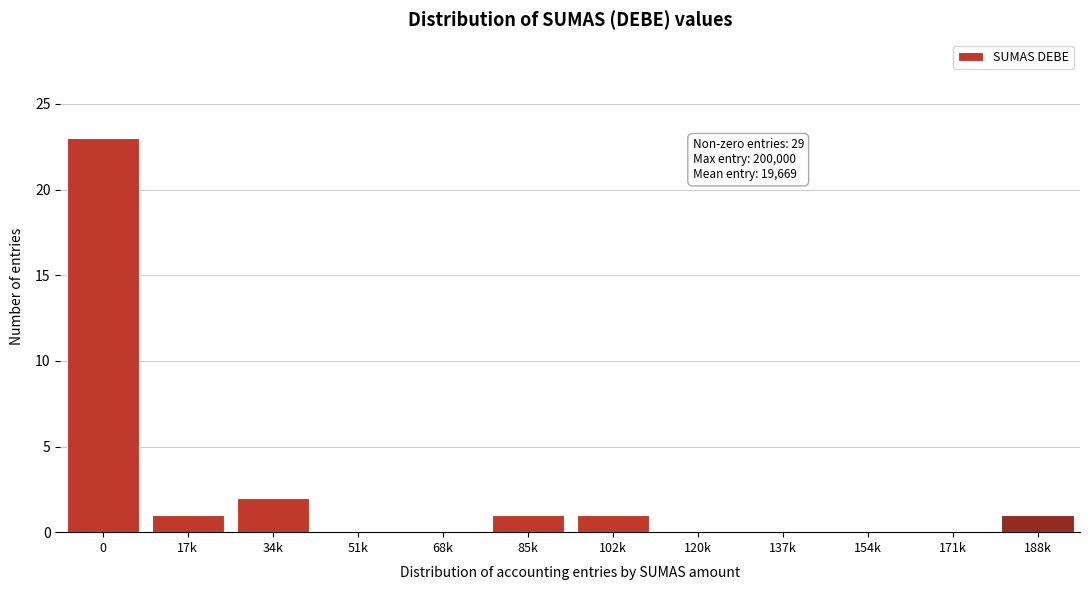

Reading left to right, what are all the values shown in this chart?

0=23	17k=1	34k=2	51k=0	68k=0	85k=1	102k=1	120k=0	137k=0	154k=0	171k=0	188k=1